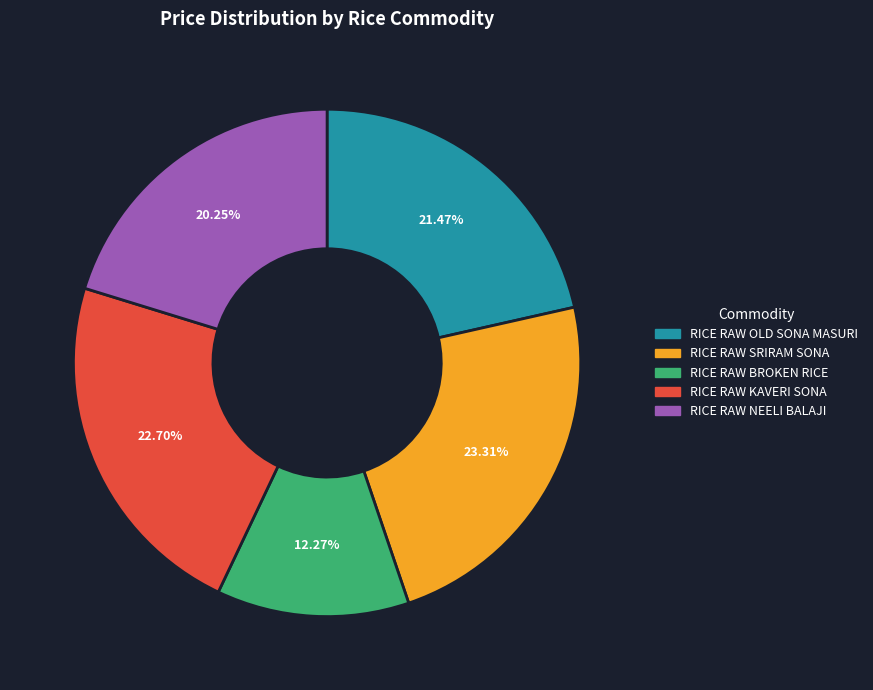

Does RICE RAW KAVERI SONA account for over 50% of the chart?

No